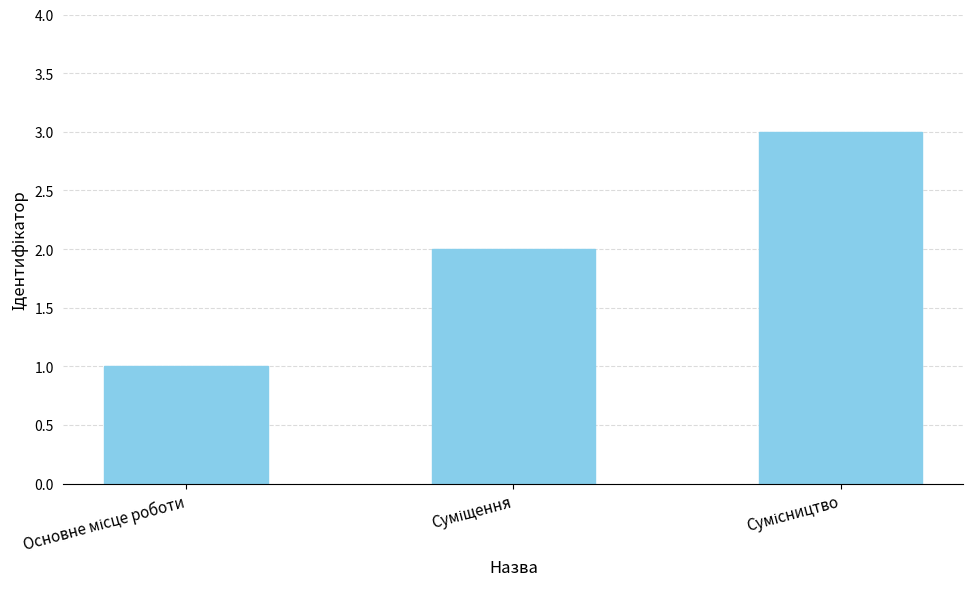

Count the number of data series in this chart.

1